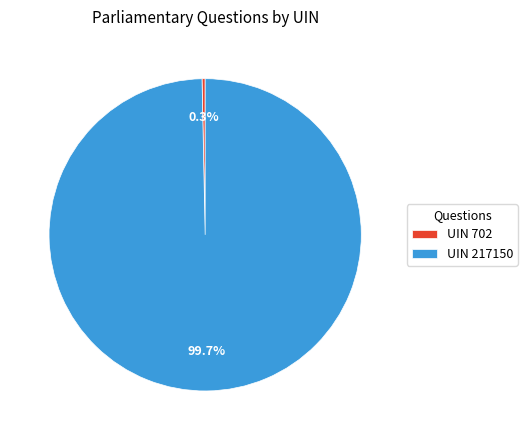

Between UIN 702 and UIN 217150, which is larger?

UIN 217150